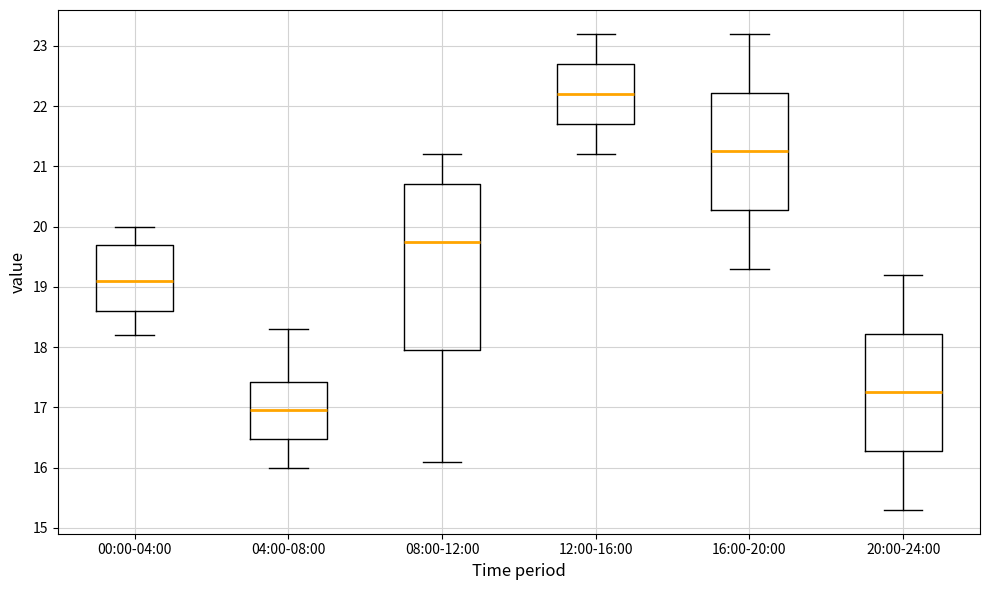

Reading left to right, read every box against the y-axis: the position of its median line, the range the box covers, and the ends of its whiskers. The values are not printed on the chart, so give them approximately, as read against the axis.

00:00-04:00: median 19.1, box 18.6 to 19.7, whiskers 18.2 to 20.0
04:00-08:00: median 17.0, box 16.5 to 17.4, whiskers 16.0 to 18.3
08:00-12:00: median 19.8, box 18.0 to 20.7, whiskers 16.1 to 21.2
12:00-16:00: median 22.2, box 21.7 to 22.7, whiskers 21.2 to 23.2
16:00-20:00: median 21.3, box 20.3 to 22.2, whiskers 19.3 to 23.2
20:00-24:00: median 17.3, box 16.3 to 18.2, whiskers 15.3 to 19.2